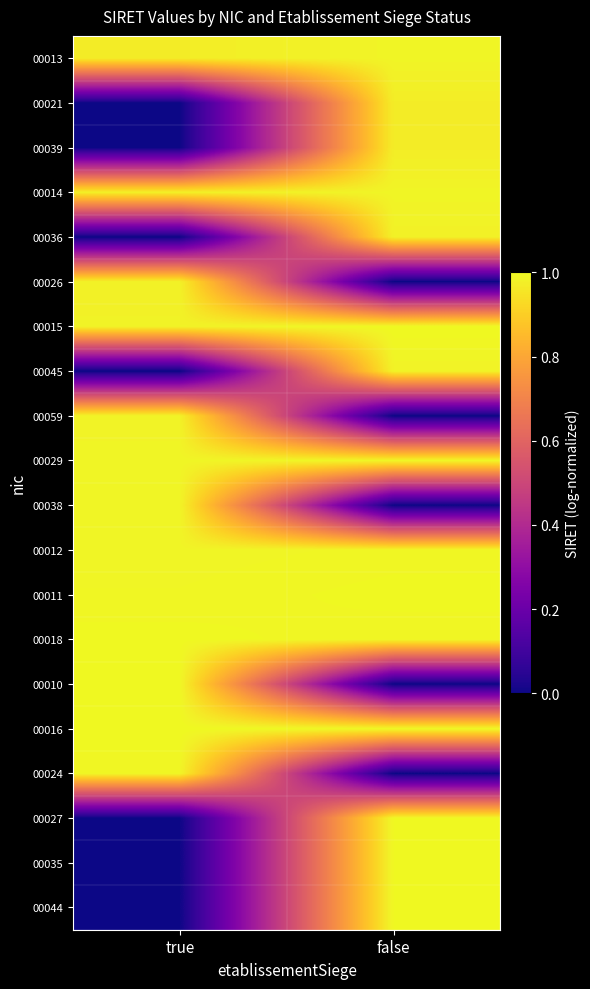

Rank the series at true from lowest to highest value.

00021, 00039, 00036, 00045, 00027, 00035, 00044, 00013, 00014, 00026, 00015, 00059, 00012, 00029, 00038, 00011, 00024, 00010, 00018, 00016